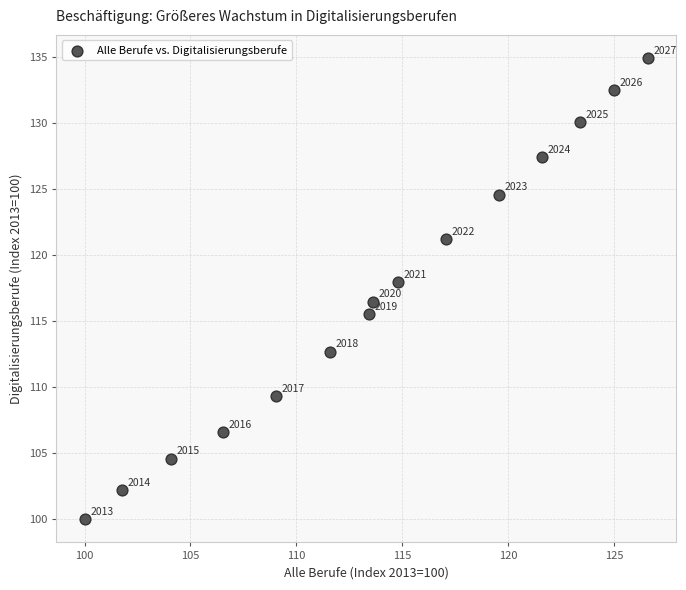

What Y value in the scatter plot is closest to 117?

116.5